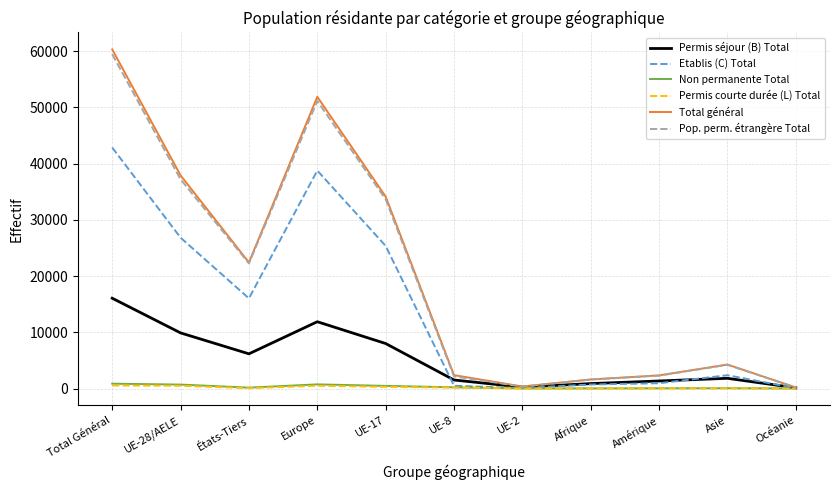

What is the difference between the Pop. perm. étrangère Total values at UE-17 and UE-28/AELE?

3539